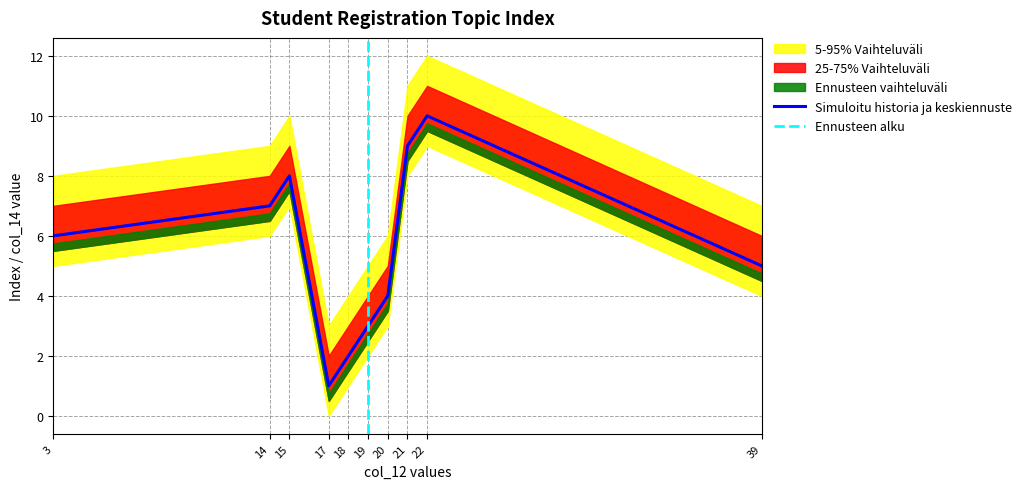

What is the maximum value shown in the chart?

12